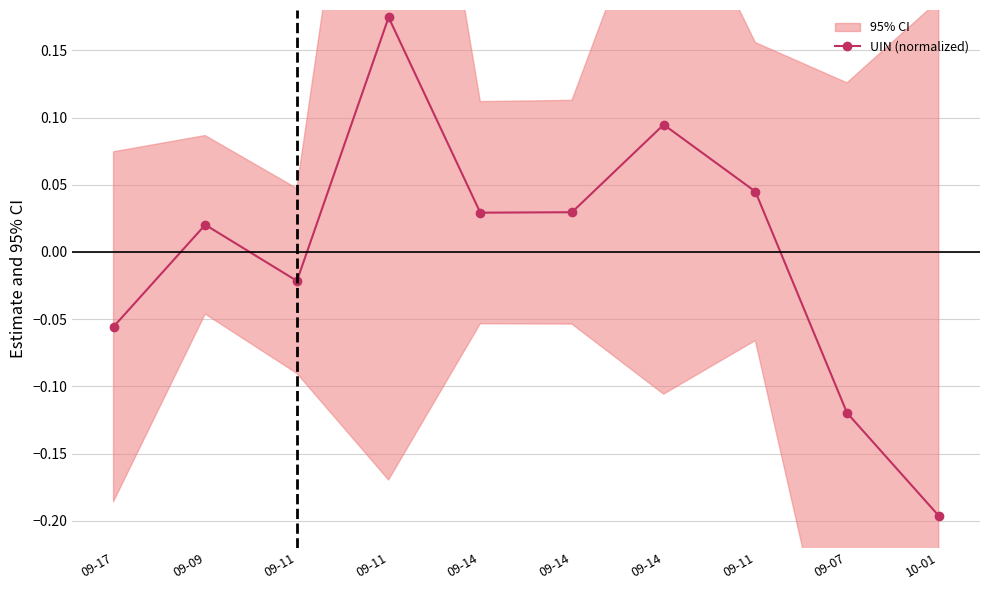

Read the value at 10-01.

-0.2